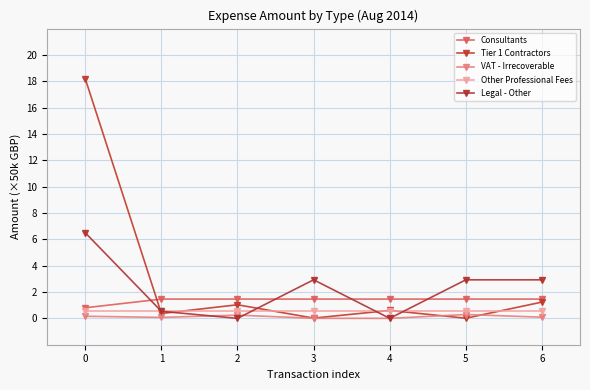

Is it true that VAT - Irrecoverable equals 0.0 at 3?

True